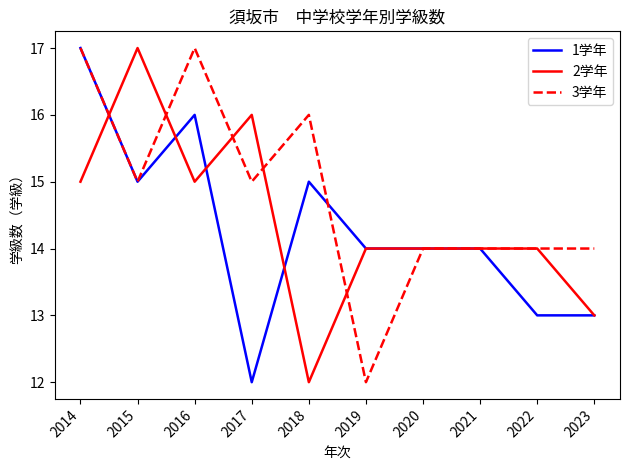

What is the total value across all series at 2020?

42